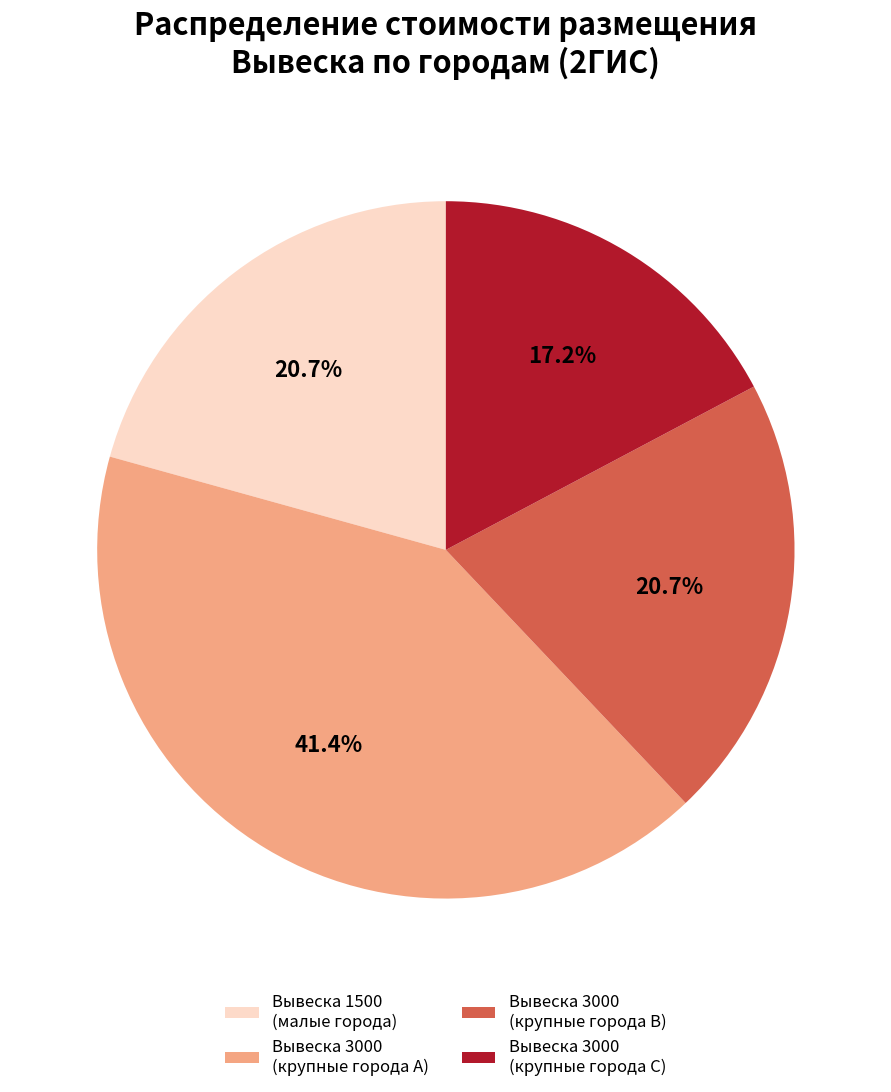

Is the sum of Вывеска 3000 (крупные города C) and Вывеска 1500 (малые города) greater than half?

No